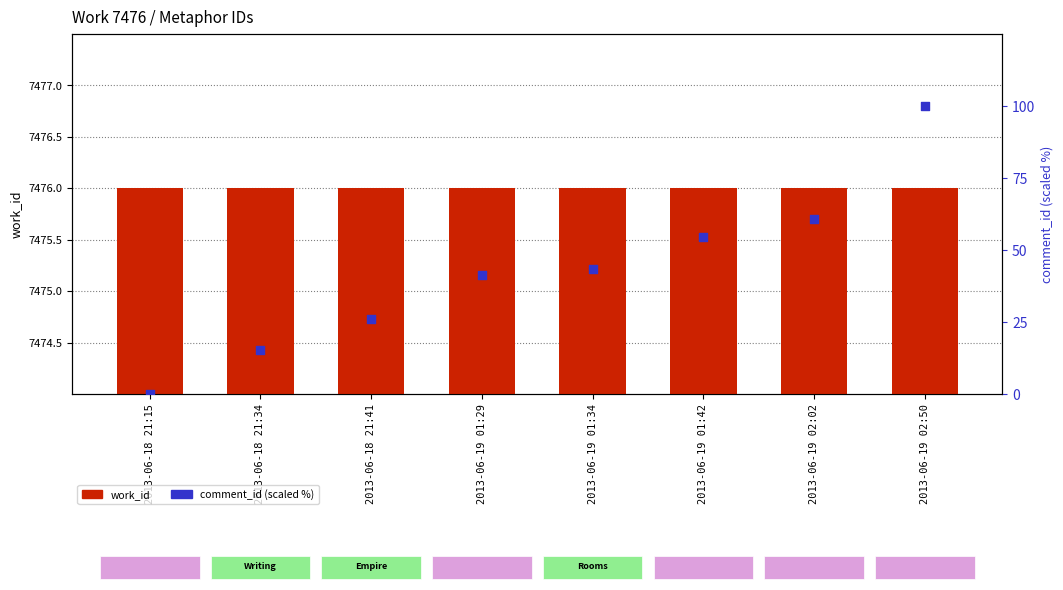

Which series reaches the maximum Y coordinate?

work_id